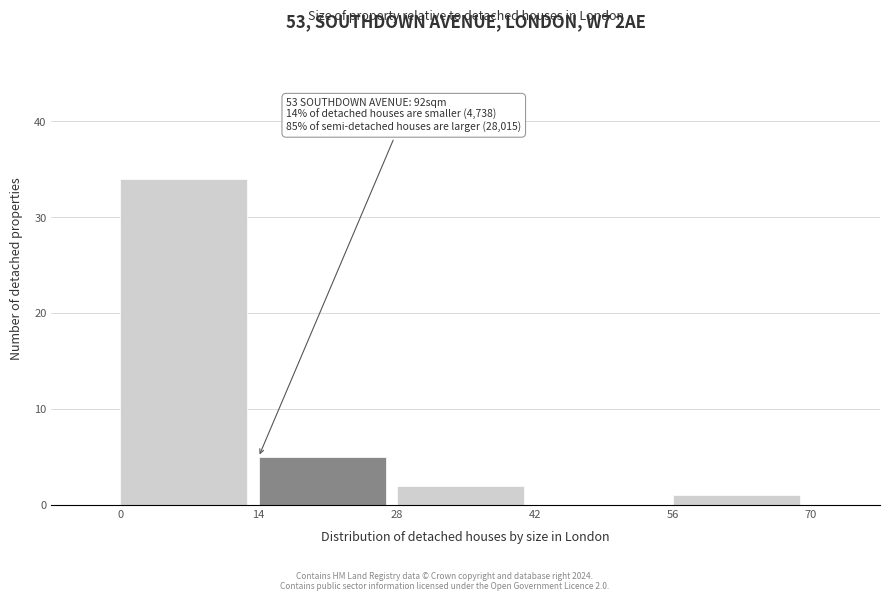

Over which range of the x-axis is the bar tallest?

0 to 14